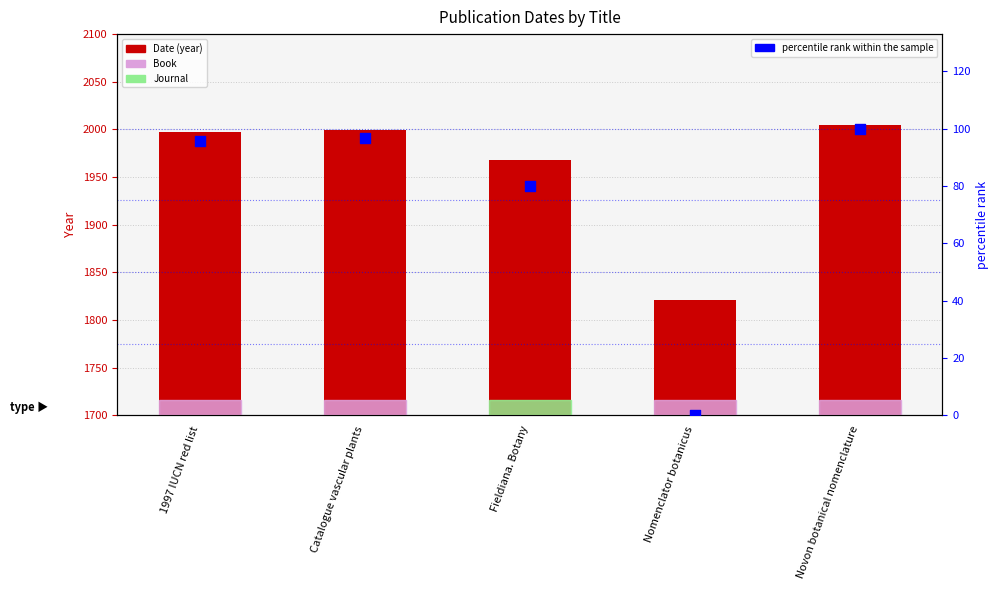

What are all the series names shown in the legend?

Date, percentile rank within the sample